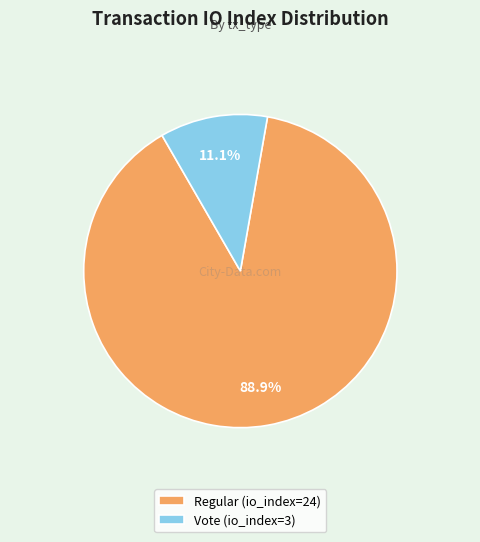

Rank the categories by value from highest to lowest.

Regular, Vote